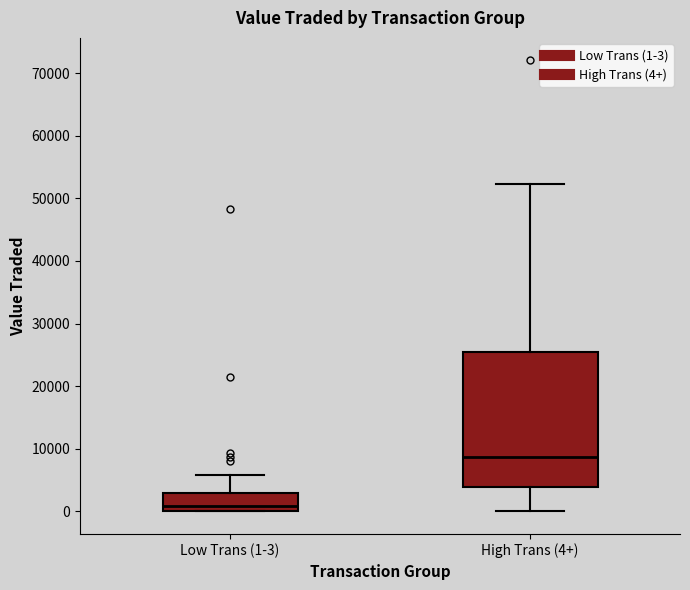

Where does the upper whisker of the box for Low Trans (1-3) end on the y-axis? The values are not printed on the chart, so give them approximately, as read against the axis.

6000